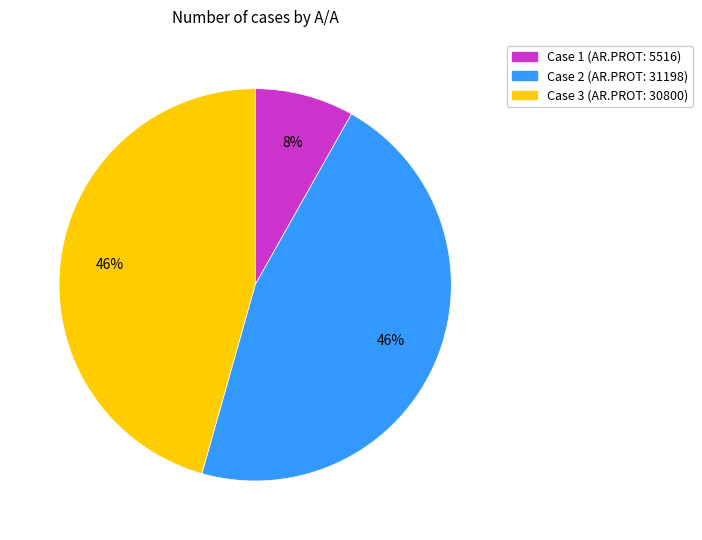

To the nearest percent, what is the difference between the largest and smallest slice percentages?

38%